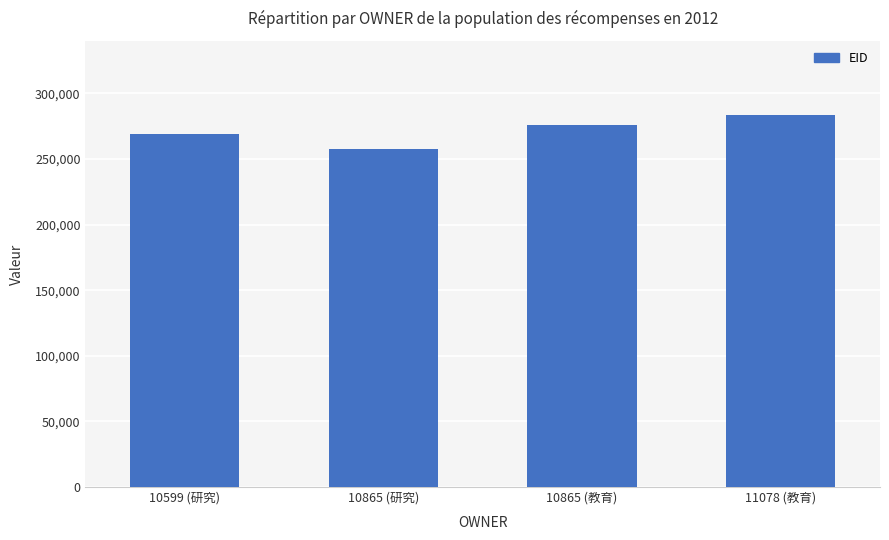

What is the difference between the second highest and minimum values?

18630